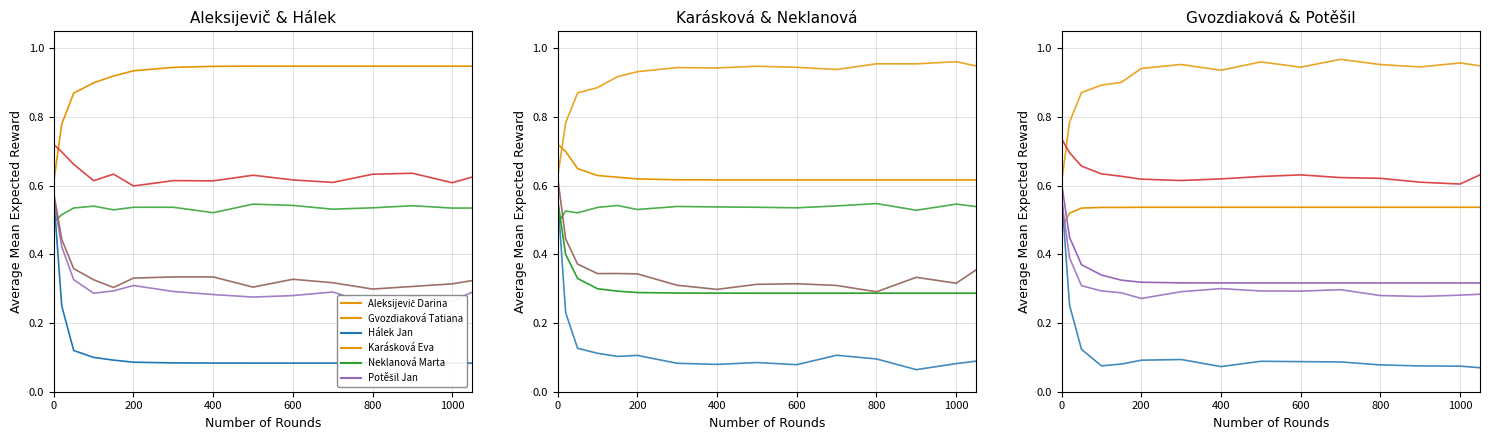

In Hálek Jan, how many points are lower than both neighbors (excluding endpoints)?

2